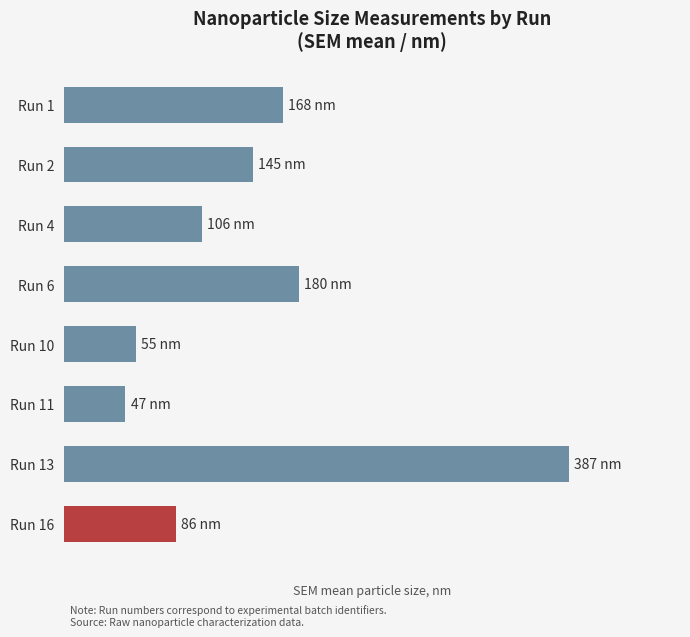

Are the bars grouped side by side (vs. stacked)?

No